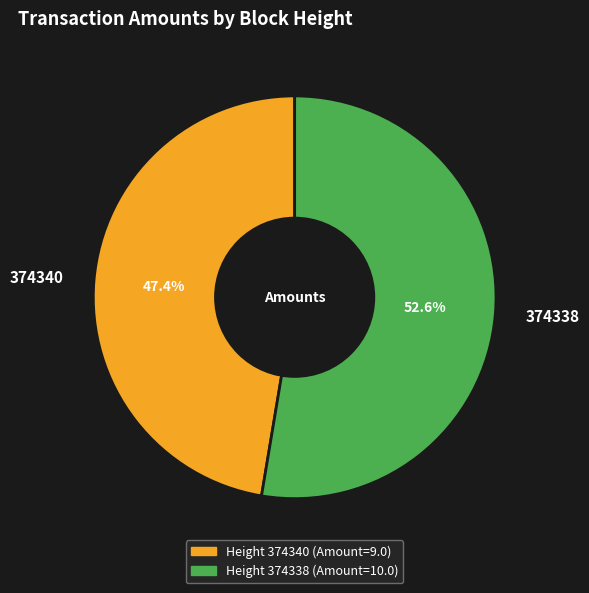

Is it true that 374340 is 60% of the pie?

False